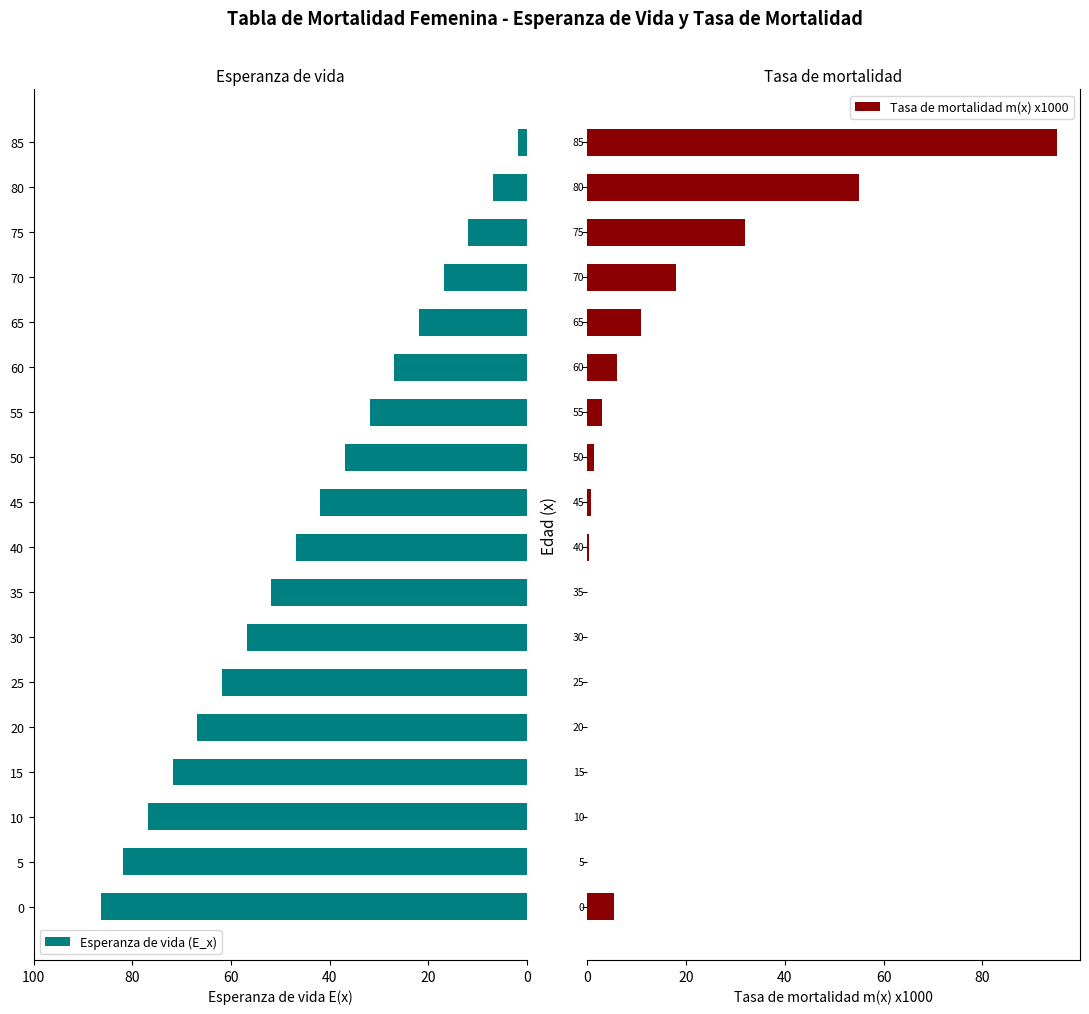

The Esperanza de vida (E_x) series shows 36.8 at 50. True or false?

True